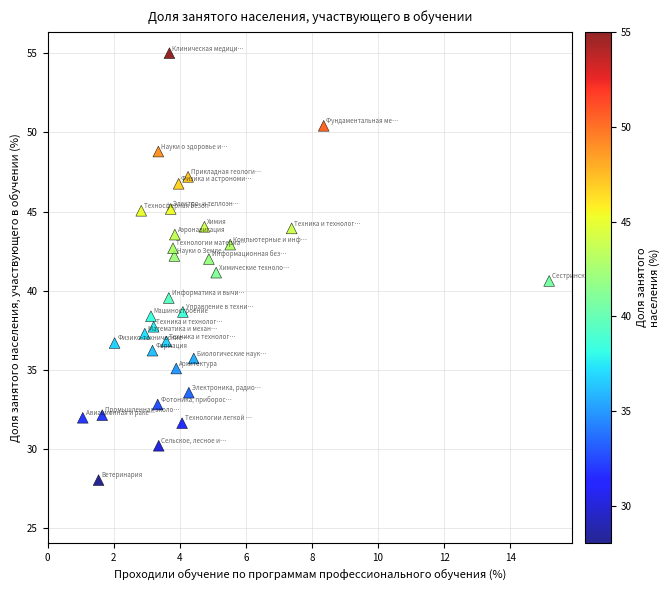

What is the range of X values (max minus min)?

14.1